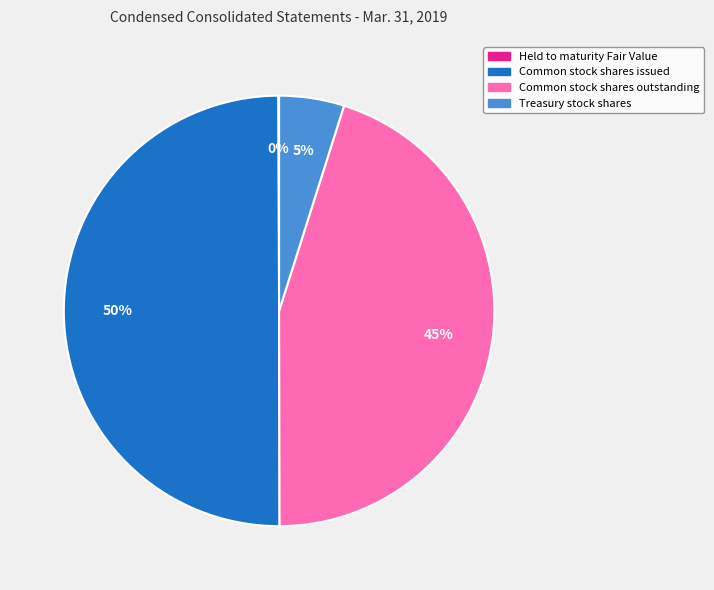

Which category has the biggest portion of the pie?

Common stock shares issued